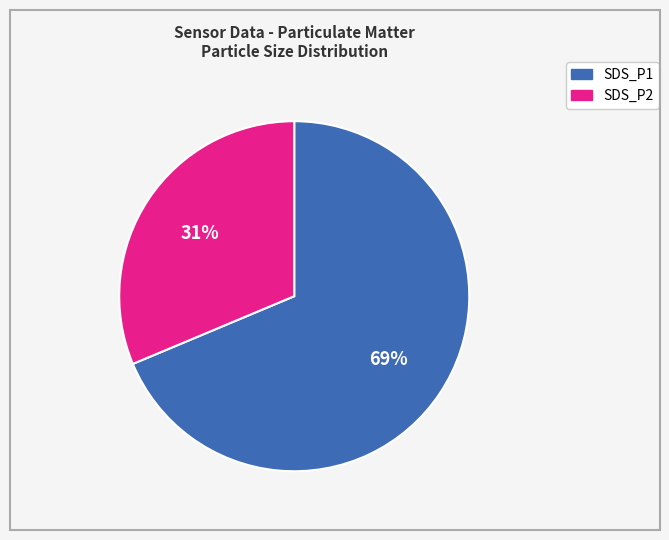

Which slice is the smallest?

SDS_P2